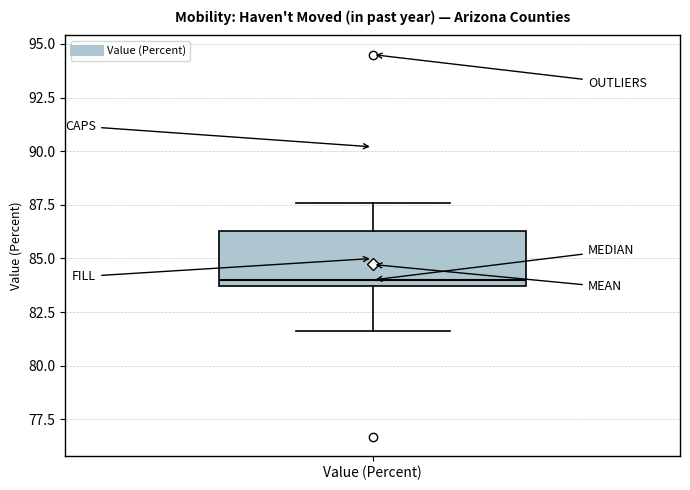

Read this box plot against the y-axis: the position of the median line, the range covered by the box, and the ends of both whiskers. The values are not printed on the chart, so give them approximately, as read against the axis.

median 84.0, box 83.5 to 86.5, whiskers 81.5 to 87.5